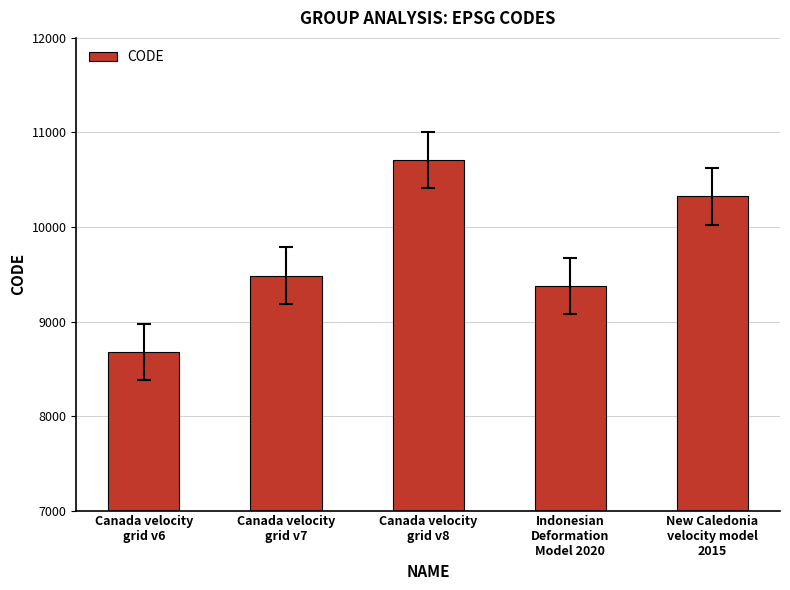

How many bars are there in total?

5